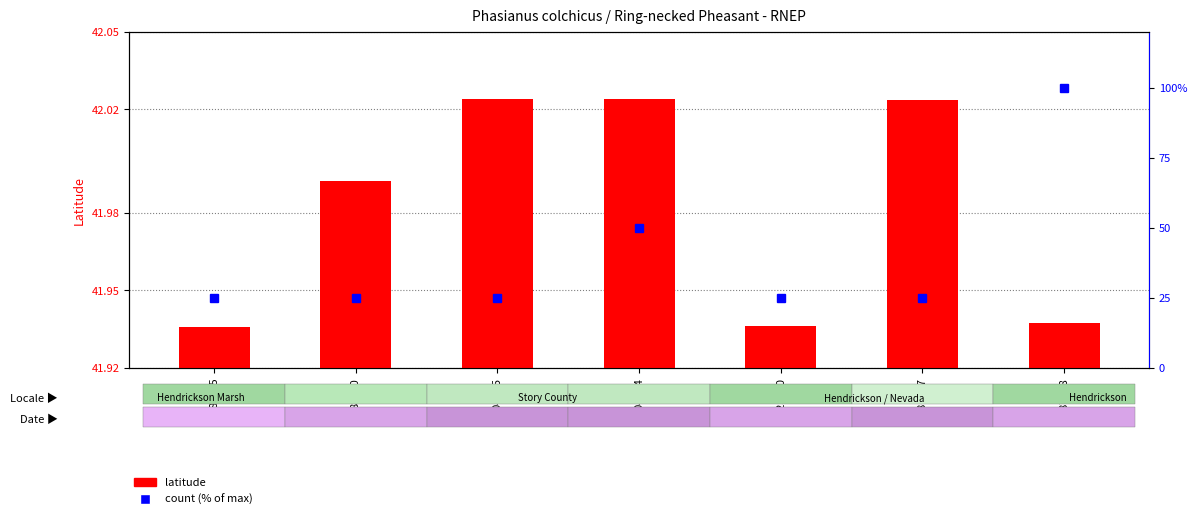

The count (% of max) series shows 25.0 at 186567. True or false?

True